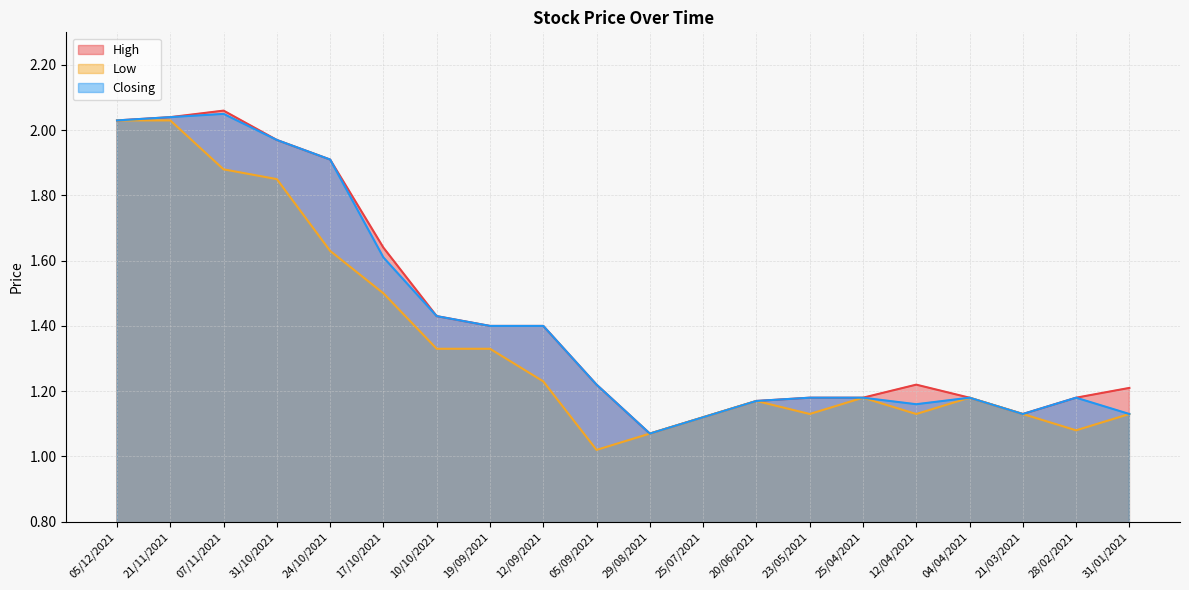

The value of Low at 04/04/2021 is 1.2. True or false?

True